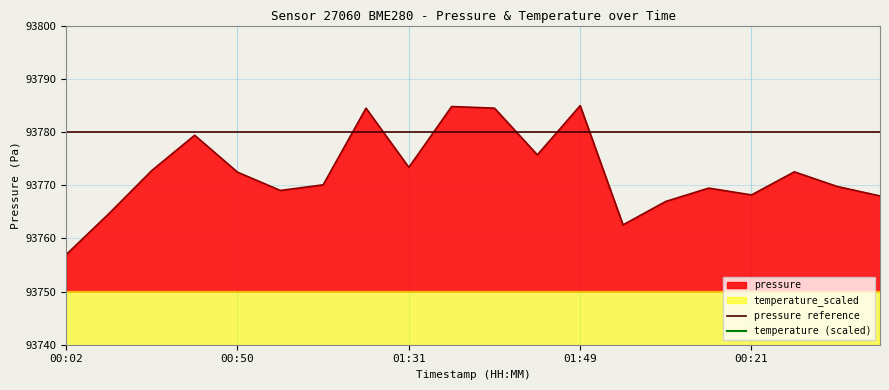

True or false: pressure and temperature_scaled cross at least once.

False